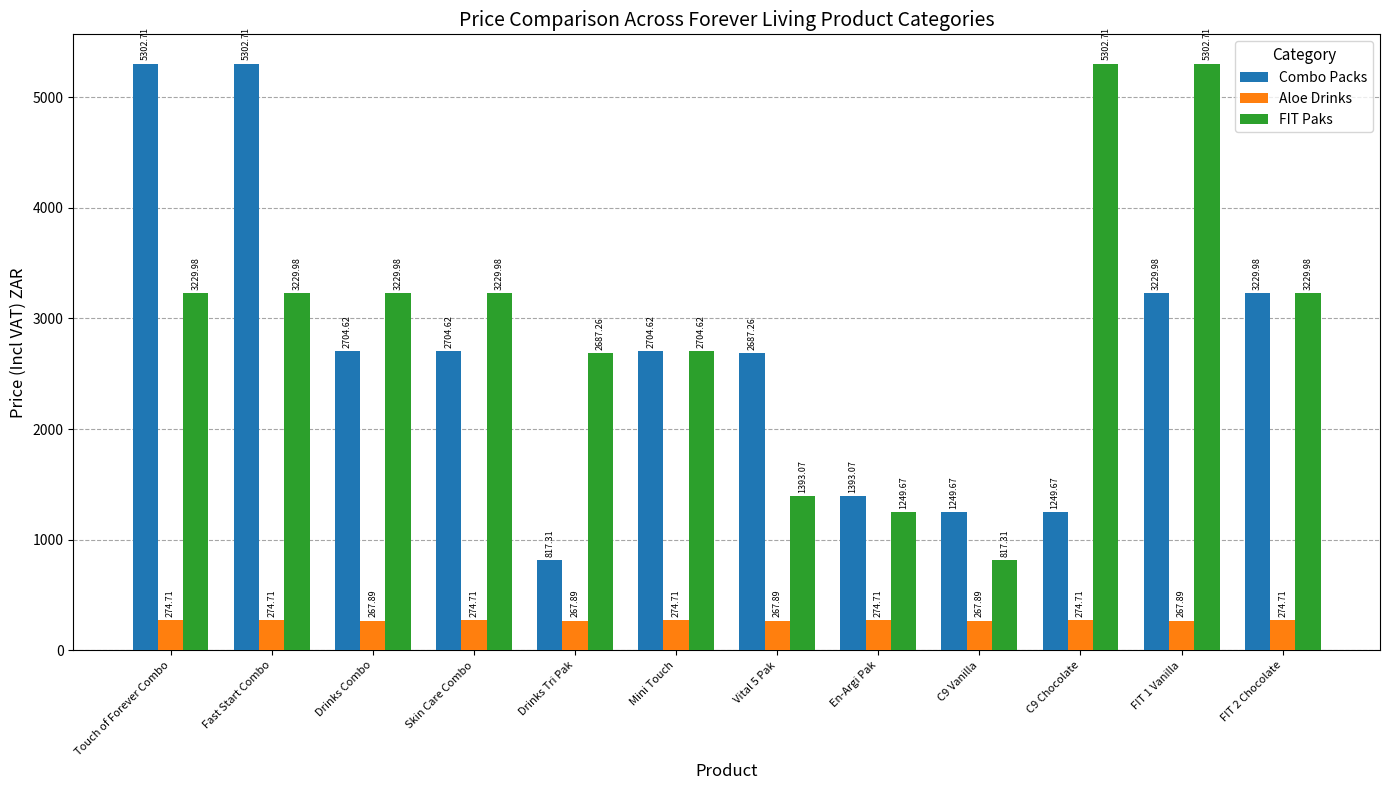

How many values in the Aloe Drinks series exceed 274?

7